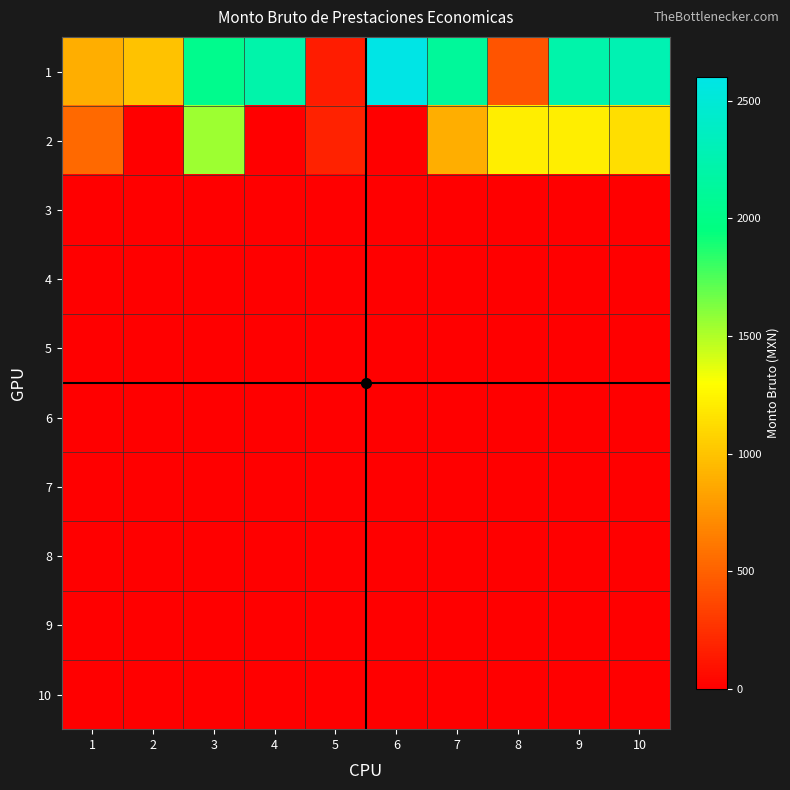

Between 2 and 1, which is larger?

2